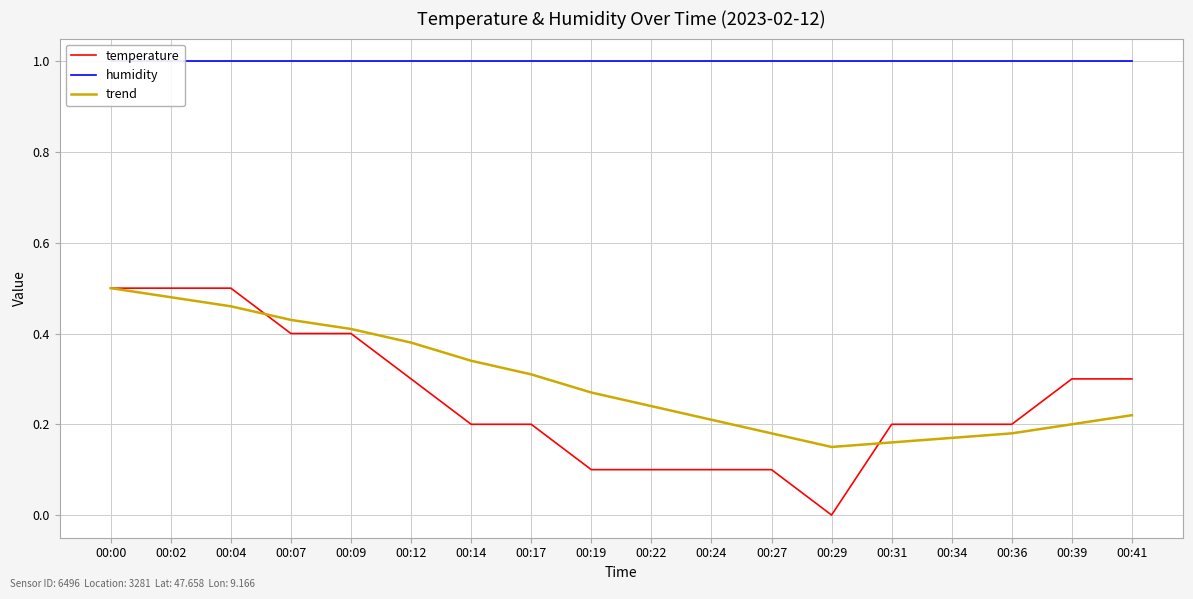

Which has a higher value, 00:29 or 00:04?

00:04